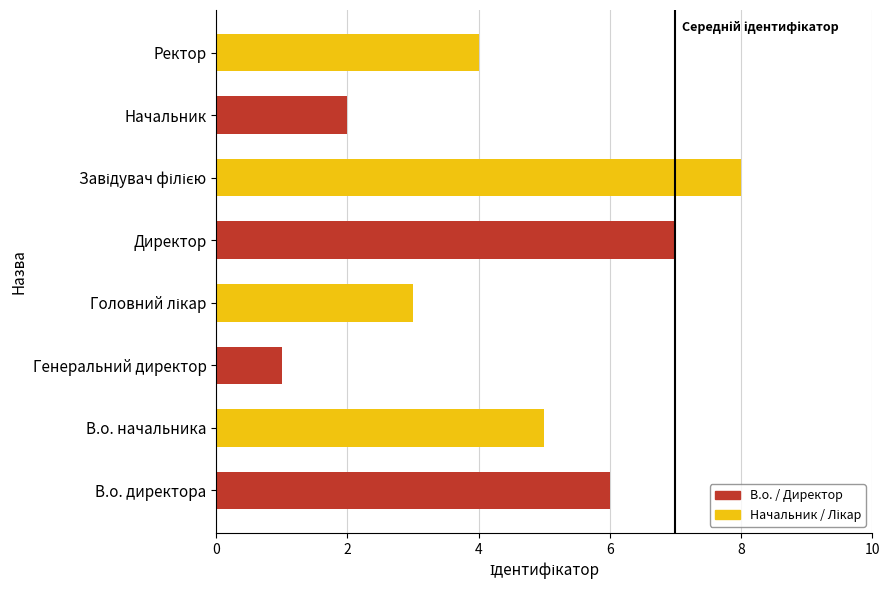

The value at Ректор is 4. True or false?

True